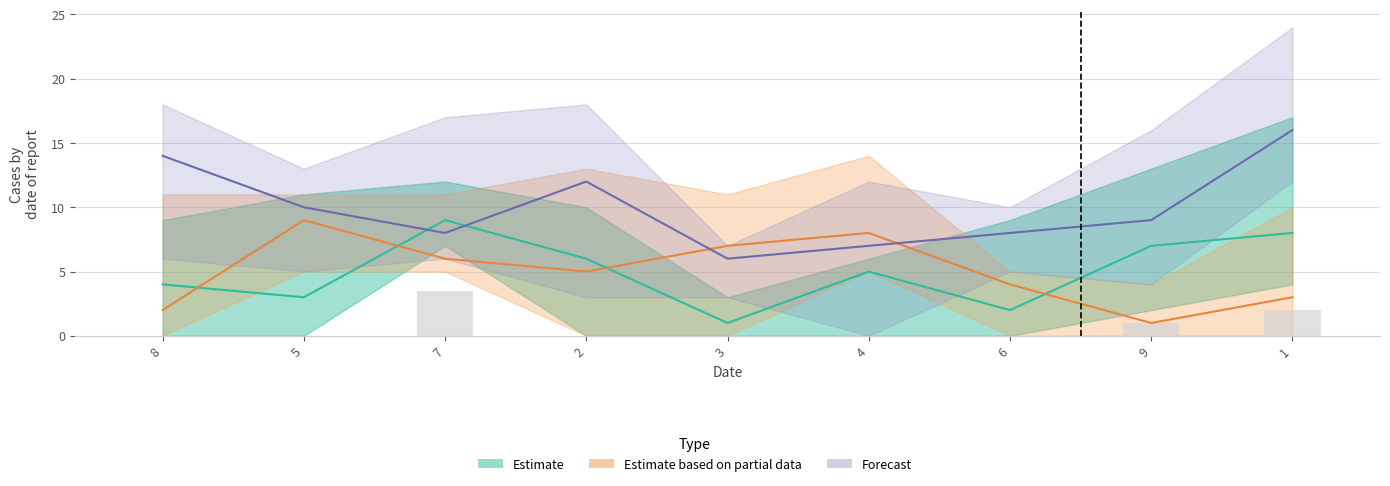

At how many categories does at least one series exceed 1?

9